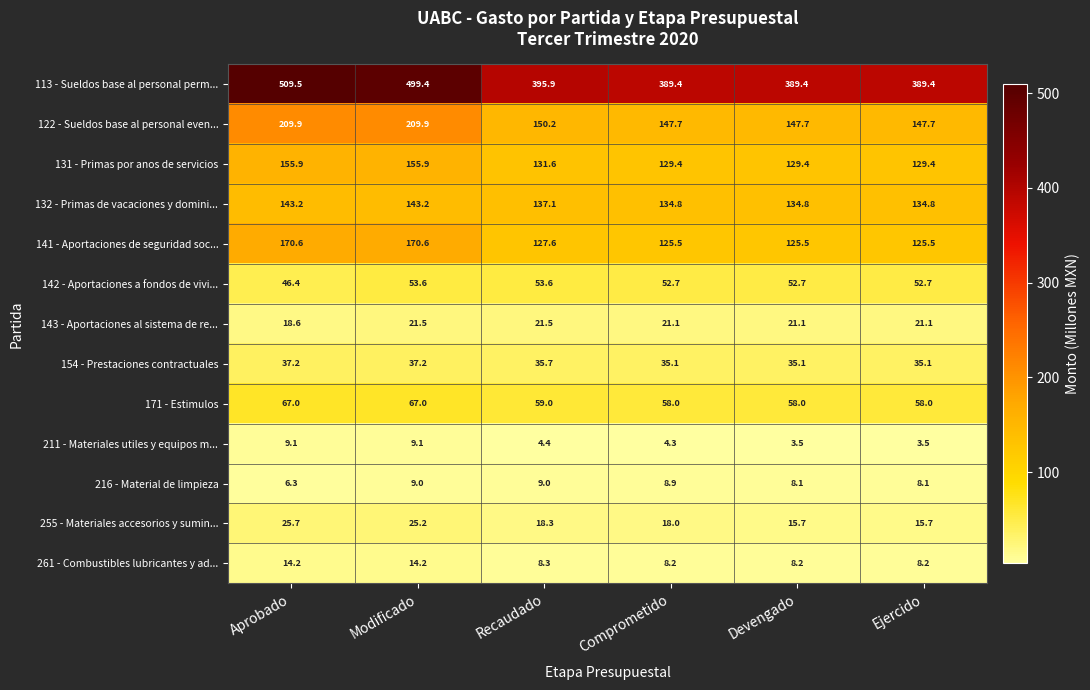

At which label is 261 - Combustibles lubricantes y ad... closest to 11?

Recaudado